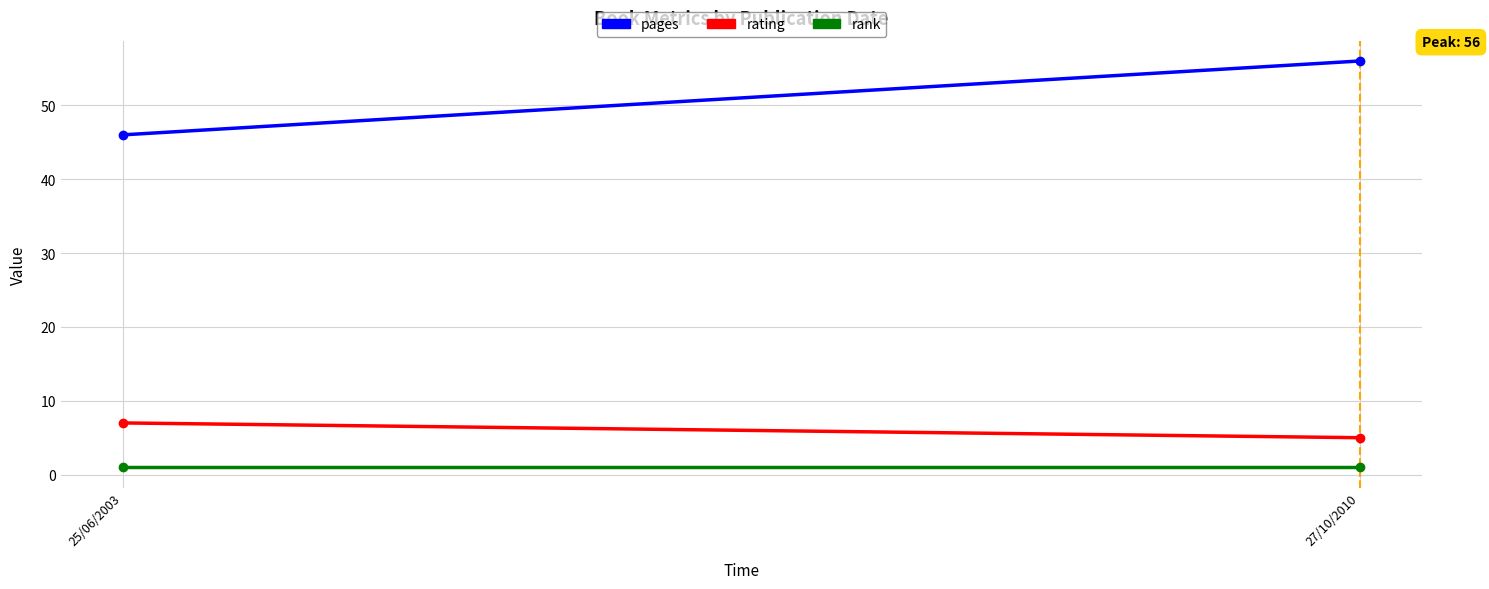

How many lines are shown in the chart?

3